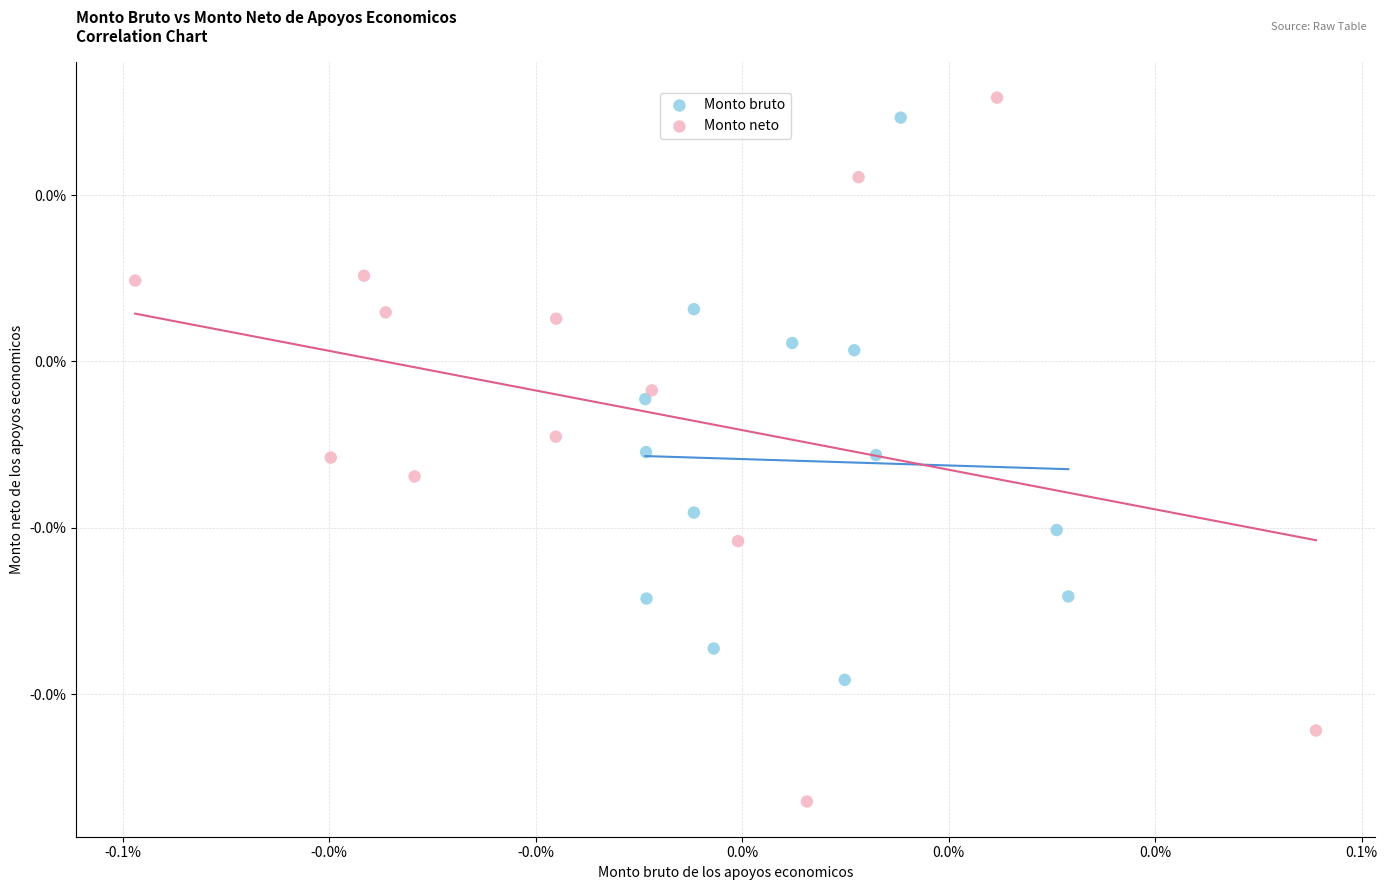

What are all the series names shown in the legend?

Monto bruto, Monto neto